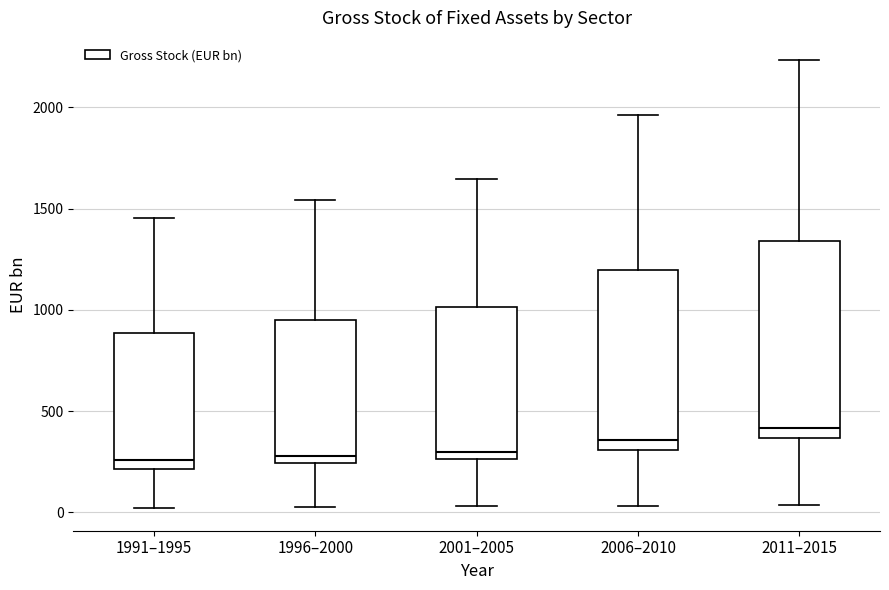

Reading left to right, transcribe this box plot: for each box, give where its median line is, the range the box spans, and where its two whiskers end, as read against the y-axis. The values are not printed on the chart, so give them approximately, as read against the axis.

1991–1995: median 250, box 200 to 900, whiskers 0 to 1450
1996–2000: median 300, box 250 to 950, whiskers 50 to 1550
2001–2005: median 300, box 250 to 1000, whiskers 50 to 1650
2006–2010: median 350, box 300 to 1200, whiskers 50 to 1950
2011–2015: median 400, box 350 to 1350, whiskers 50 to 2250